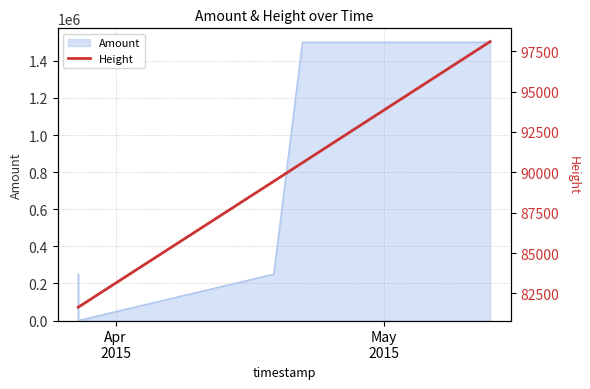

What is the highest value of the Amount series?

1500000